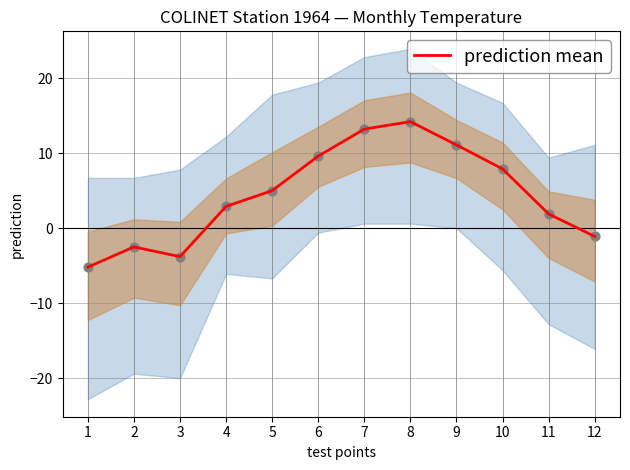

Which has a higher value, 4 or 1?

4